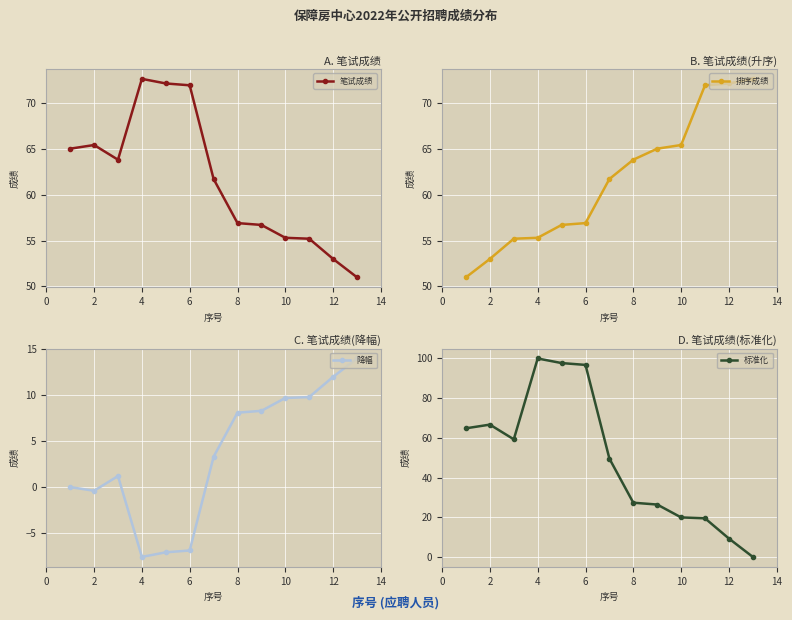

Read the 笔试成绩 value at 10.

55.3